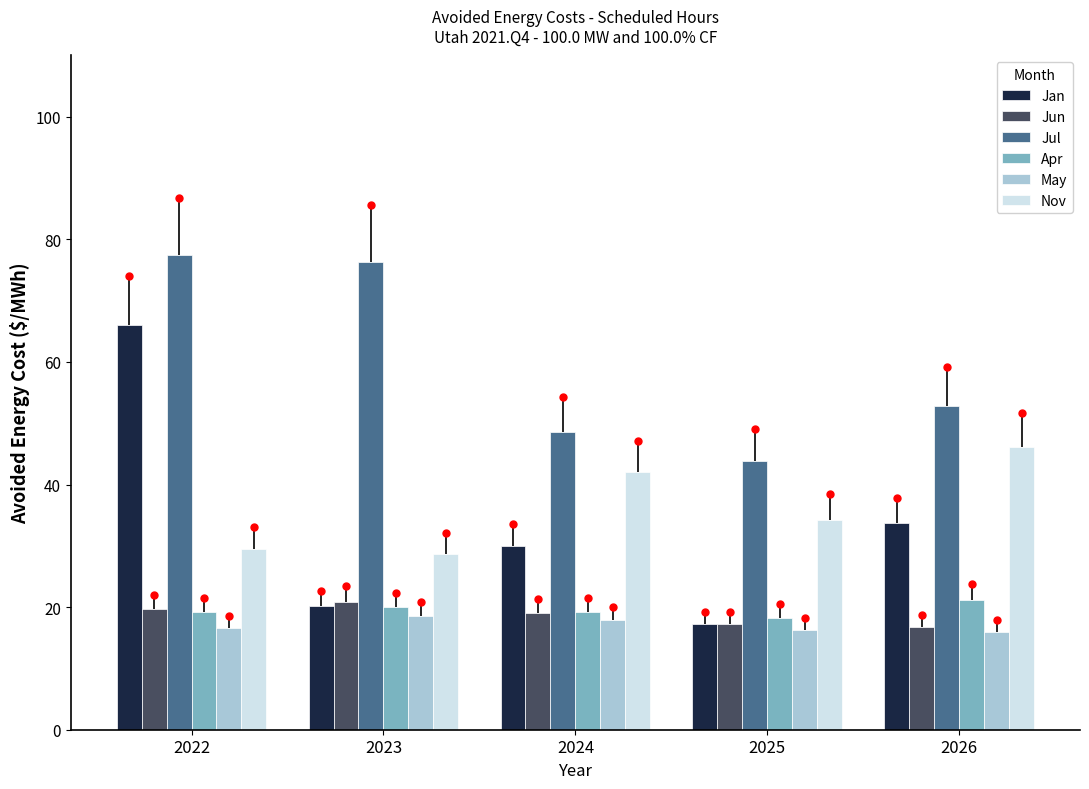

Which series has the largest total across all categories?

Jul